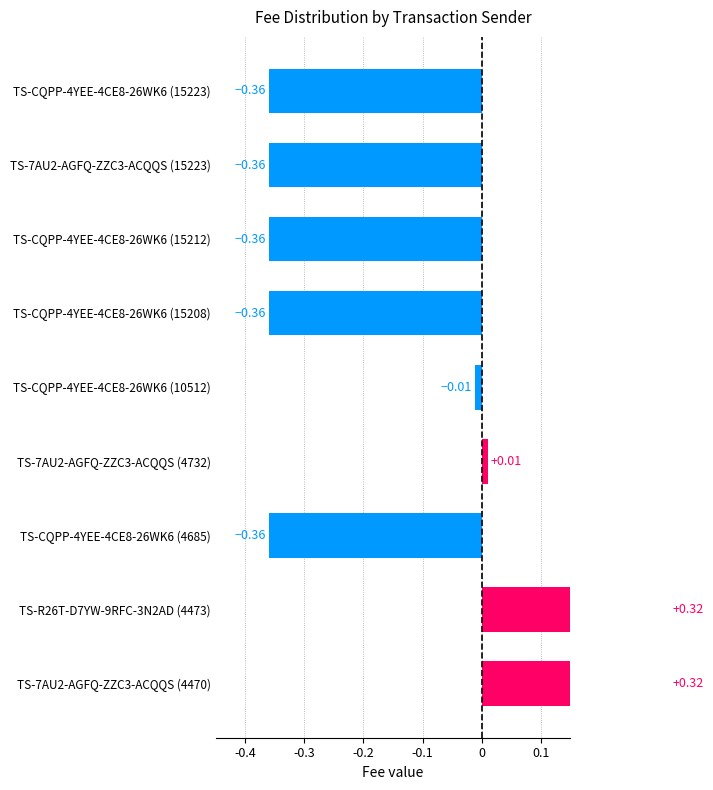

What is the value of the 8th bar from the left?

0.3